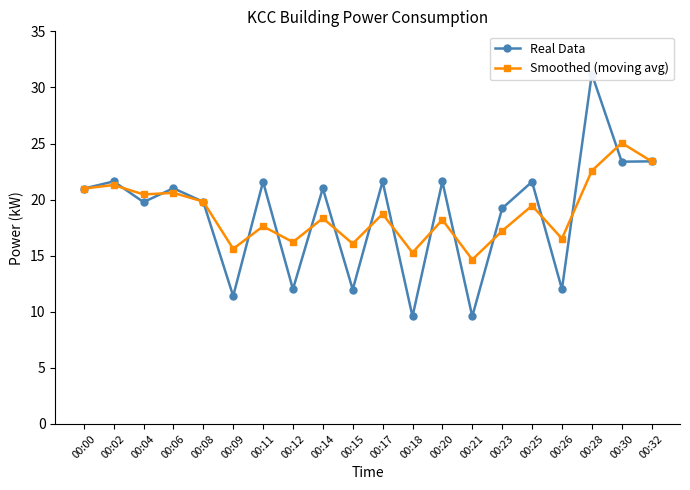

The value of Smoothed (moving avg) at 00:15 is 16.1. True or false?

True